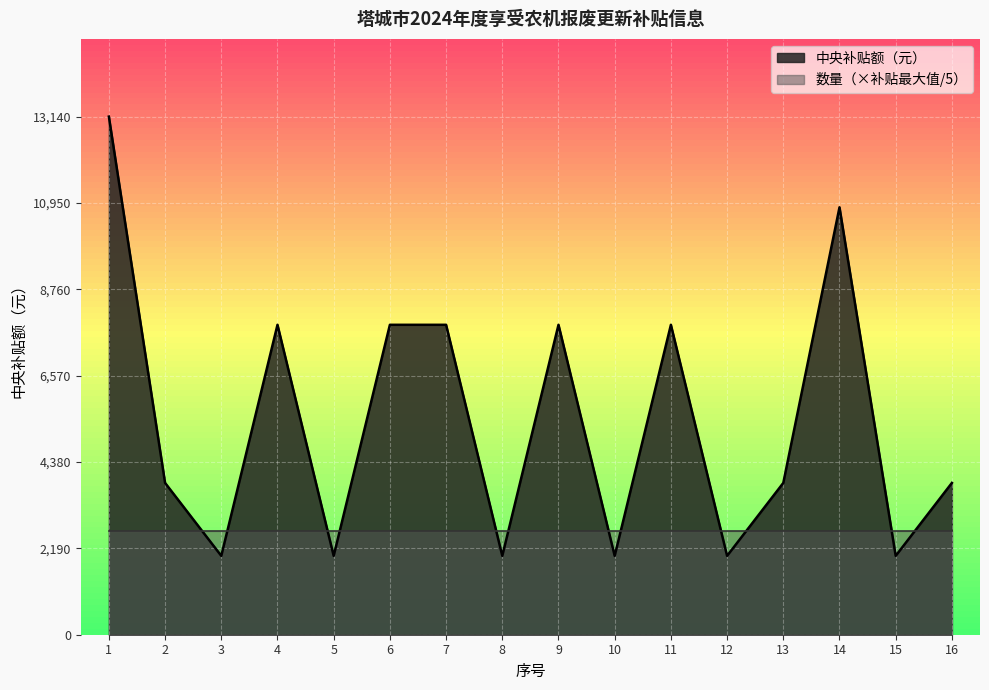

The value at 15 is 1028. True or false?

False